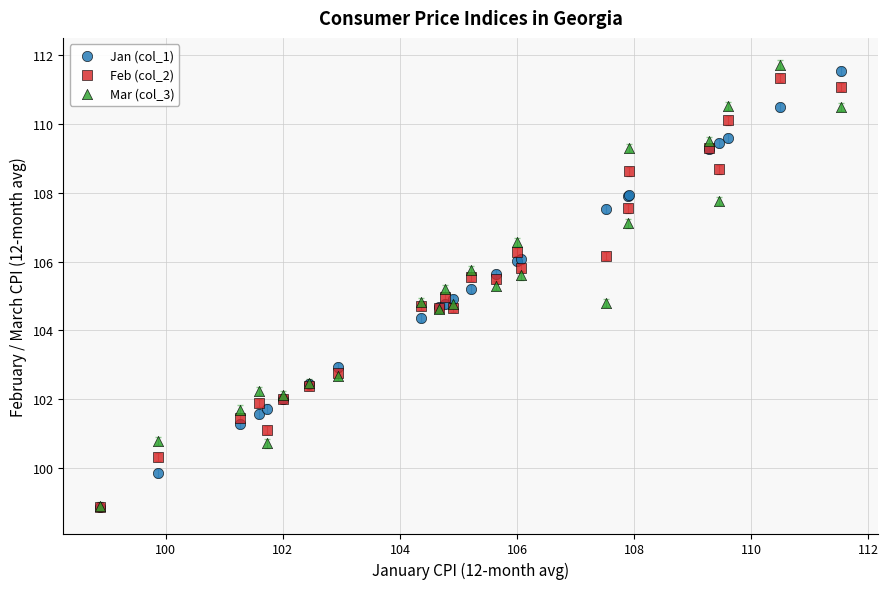

What are all the series names shown in the legend?

Jan (col_1), Feb (col_2), Mar (col_3)